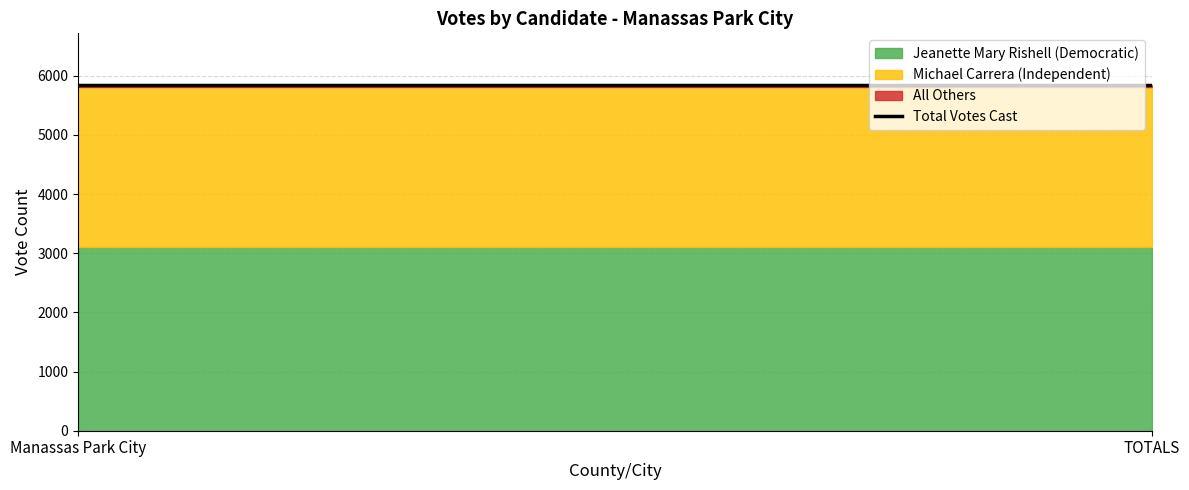

What is the sum of the All Others values at Manassas Park City and TOTALS?

64